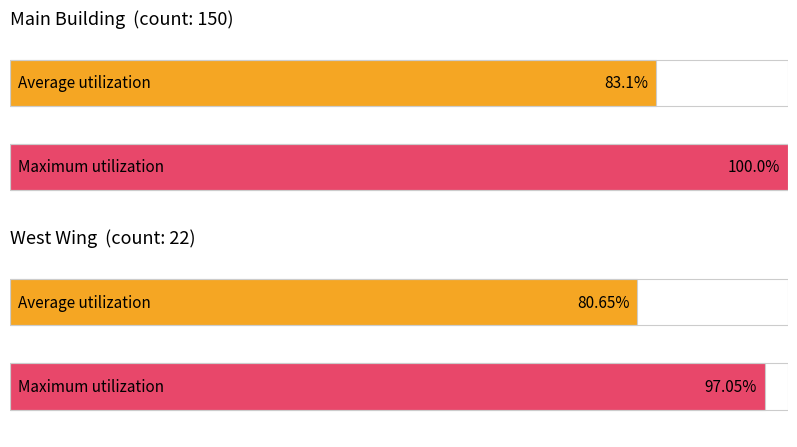

Which series changed the most between Main Building and West Wing?

Maximum utilization